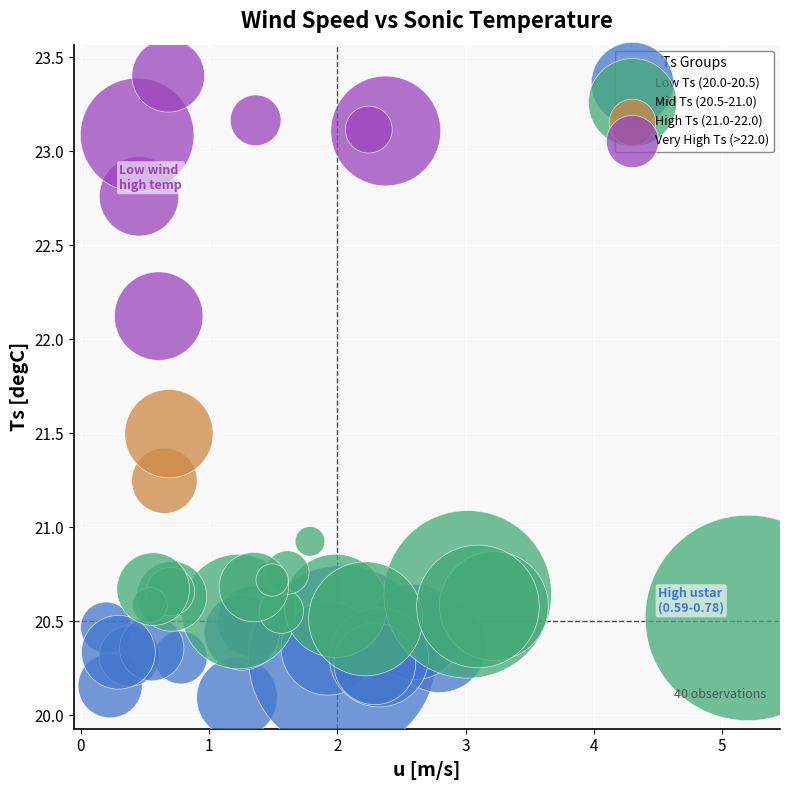

What are all the series names shown in the legend?

Low Ts (20.0-20.5), Mid Ts (20.5-21.0), High Ts (21.0-22.0), Very High Ts (>22.0)